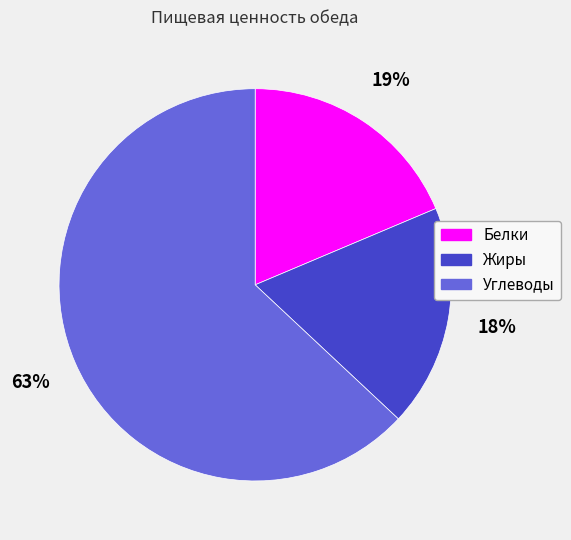

Which slice is the largest?

Углеводы